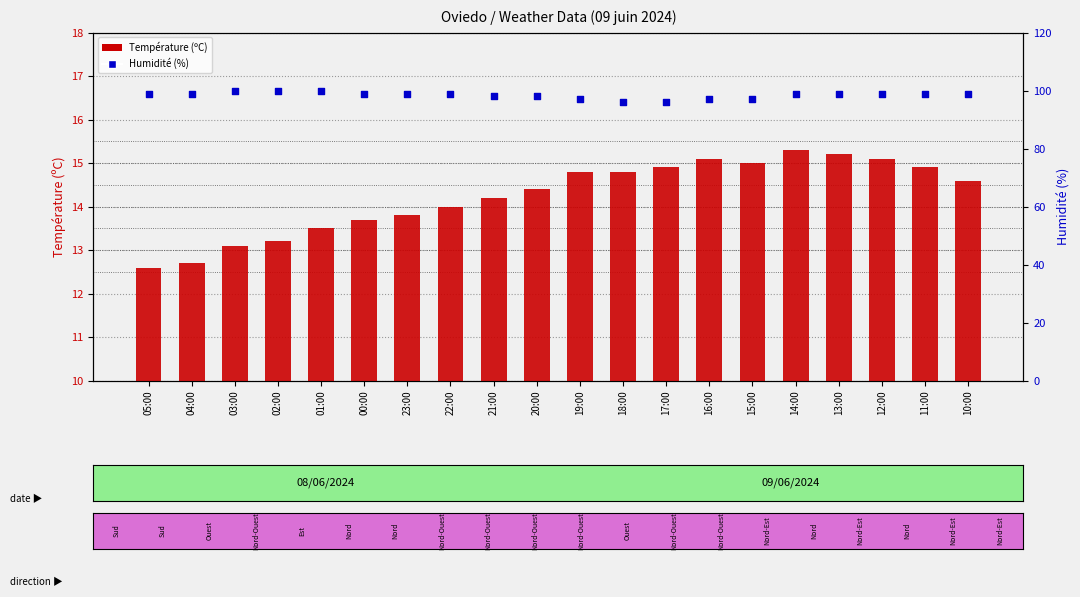

Which series has the largest total across all categories?

Humidité (%)